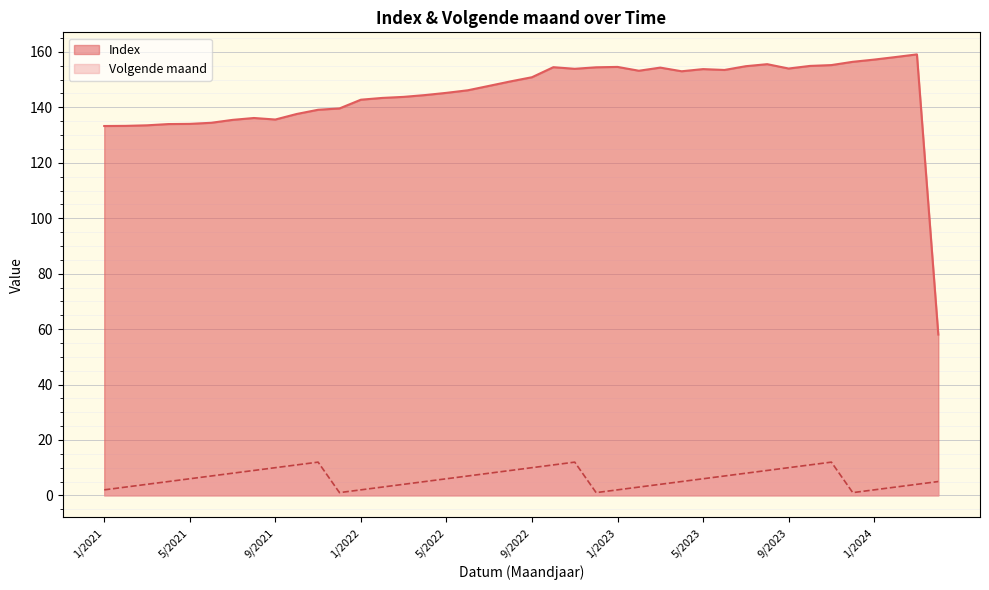

At which label does Volgende maand reach its minimum?

12/2023